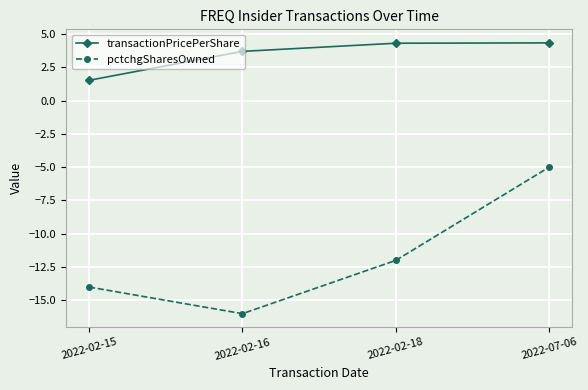

Is the value of pctchgSharesOwned at 2022-02-15 greater than the value of transactionPricePerShare at 2022-07-06?

No